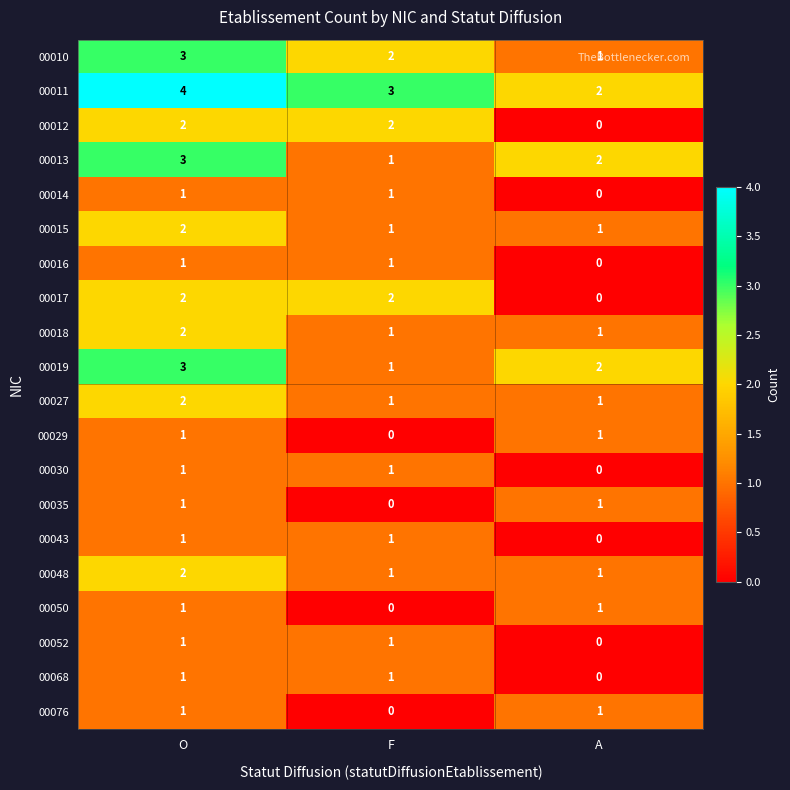

The value of 00010 at A is 1. True or false?

True